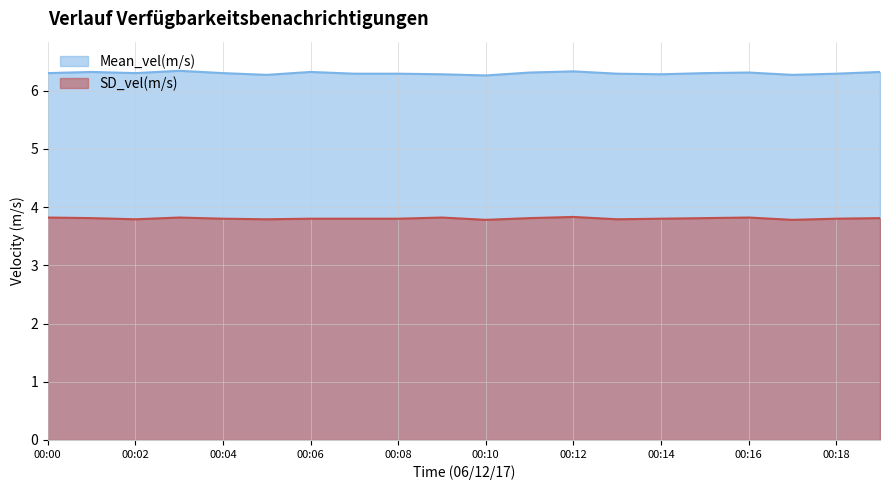

The Mean_vel(m/s) series shows 6.3 at 00:14. True or false?

True